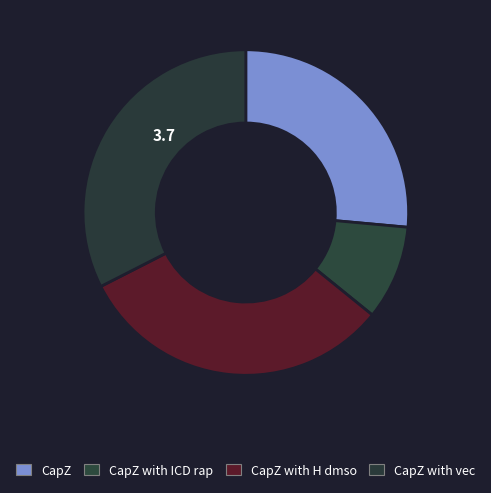

How many segments does this pie chart have?

4